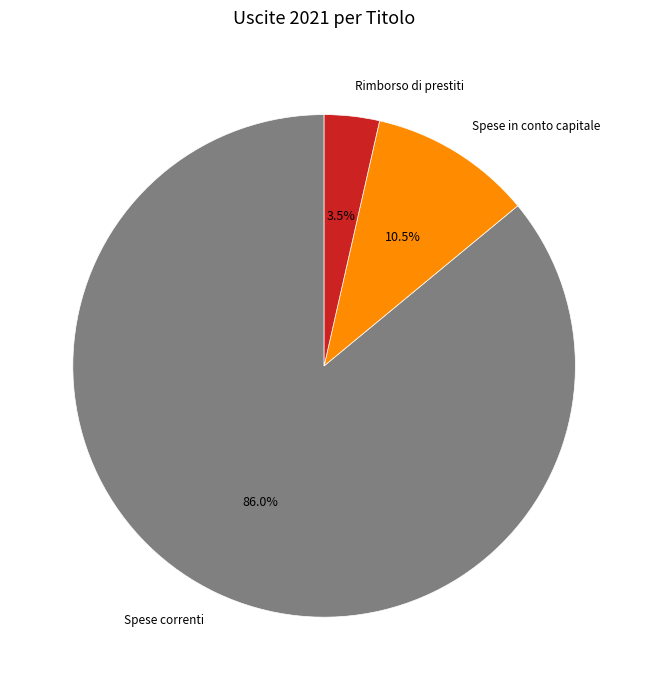

Does any single category account for the majority?

Yes